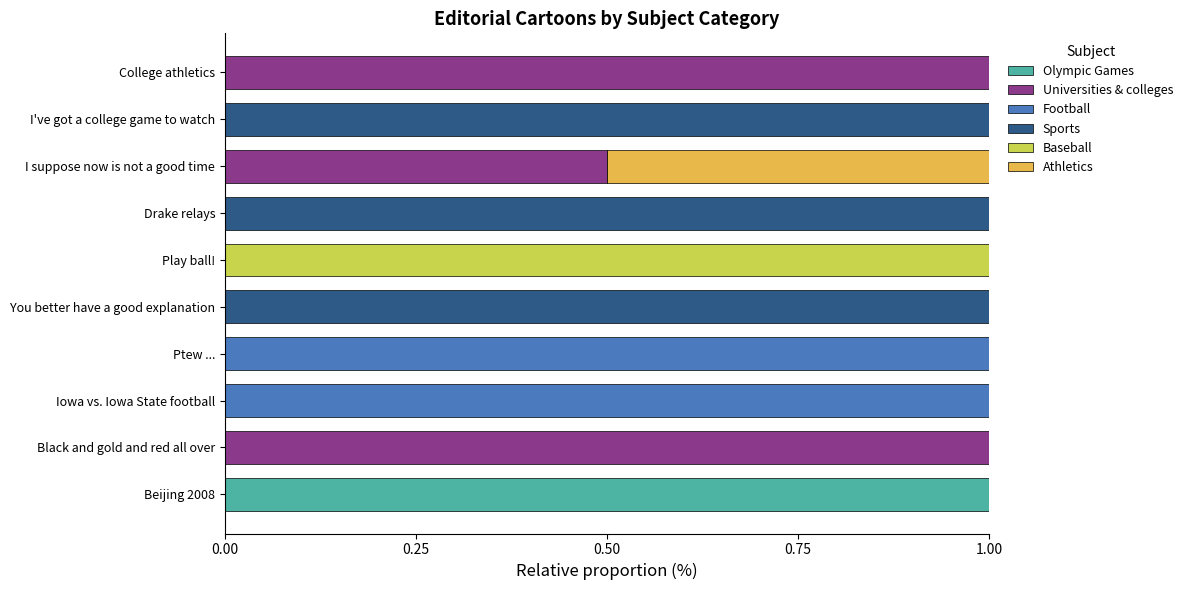

What is the total value across all series at I suppose now is not a good time?

1.0